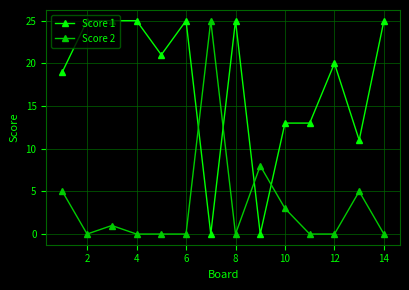

At how many categories does at least one series exceed 17?

10